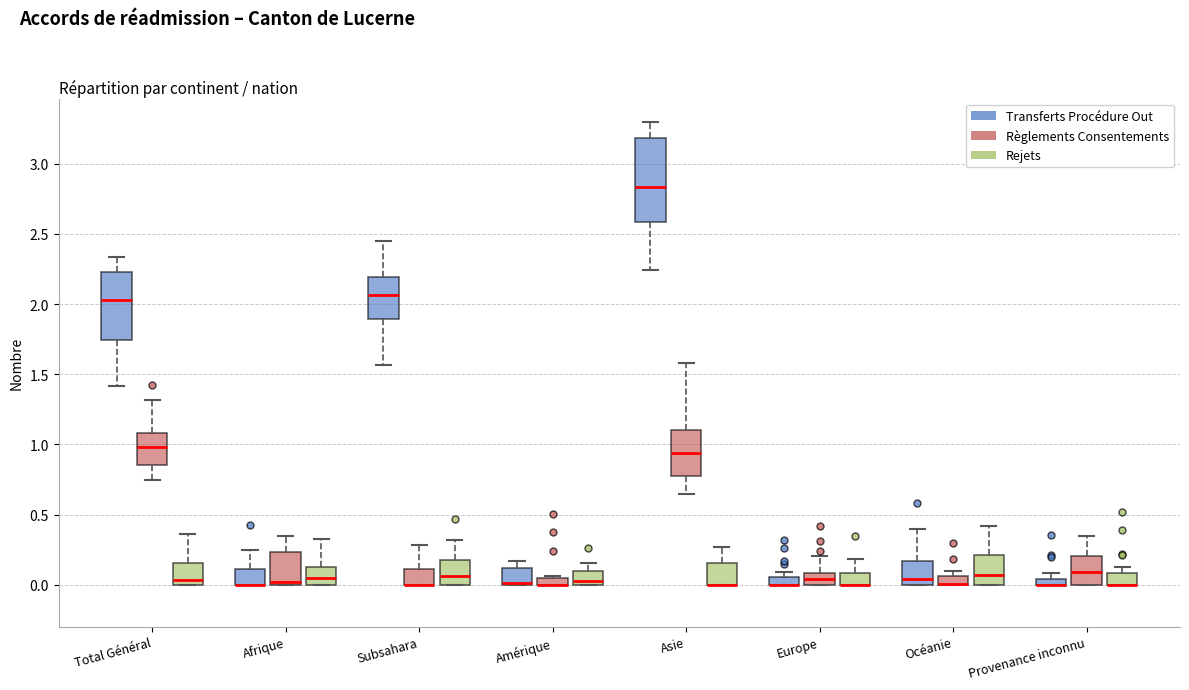

Which box is the tallest, from its lower edge to its upper edge?

Asie (Transferts Procédure Out)